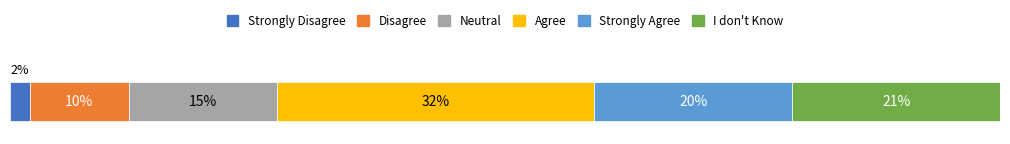

What are all the series names shown in the legend?

Strongly Disagree, Disagree, Neutral, Agree, Strongly Agree, I don't Know